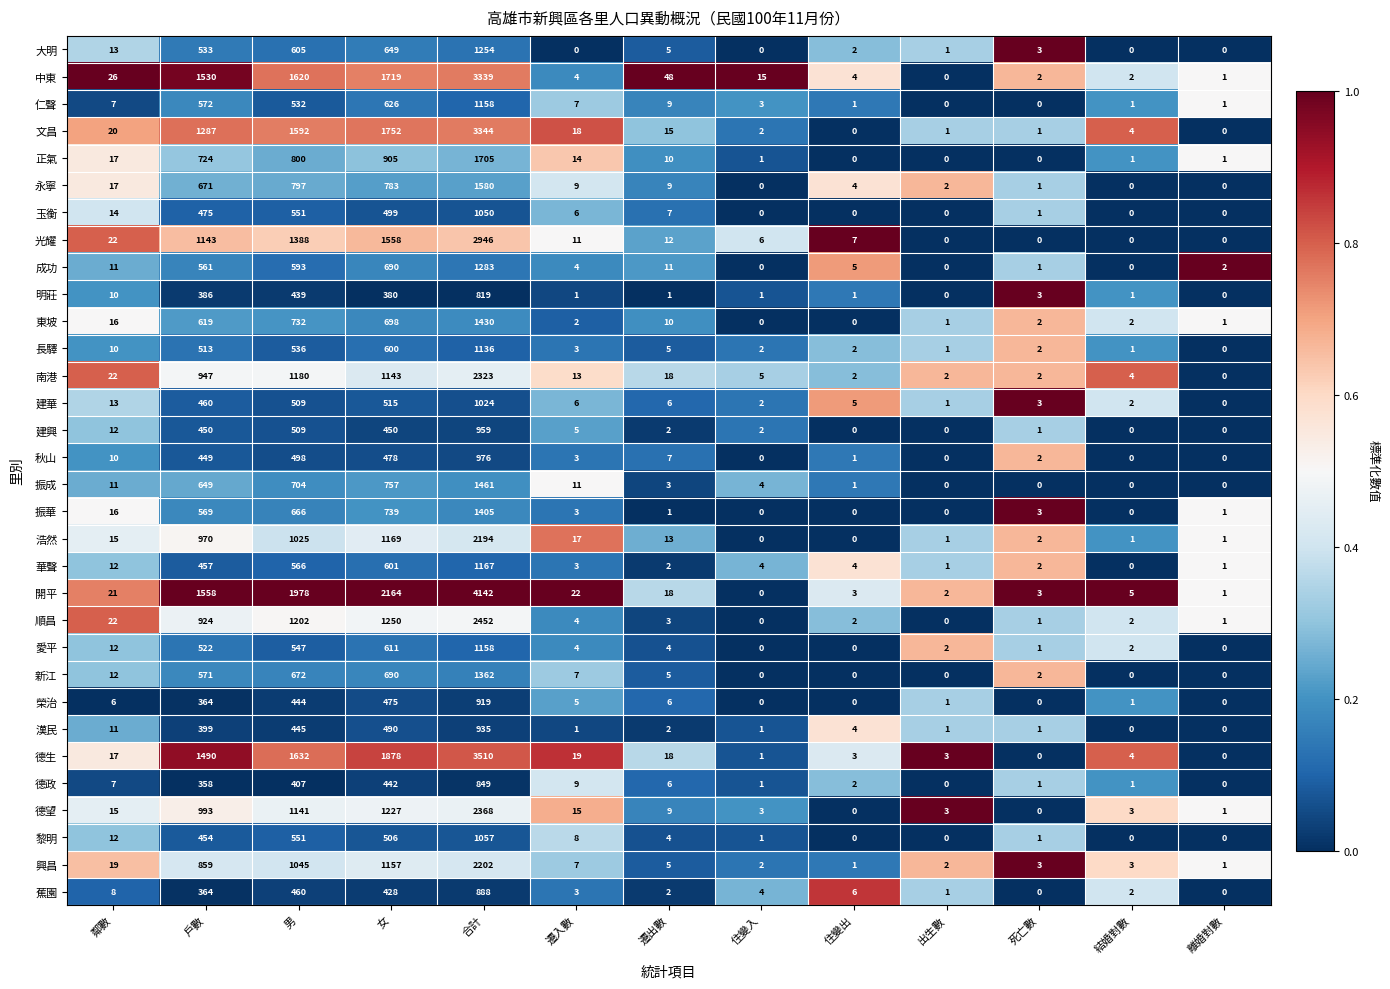

What is the approximate value of 漢民 at 合計, to the nearest 10?

940